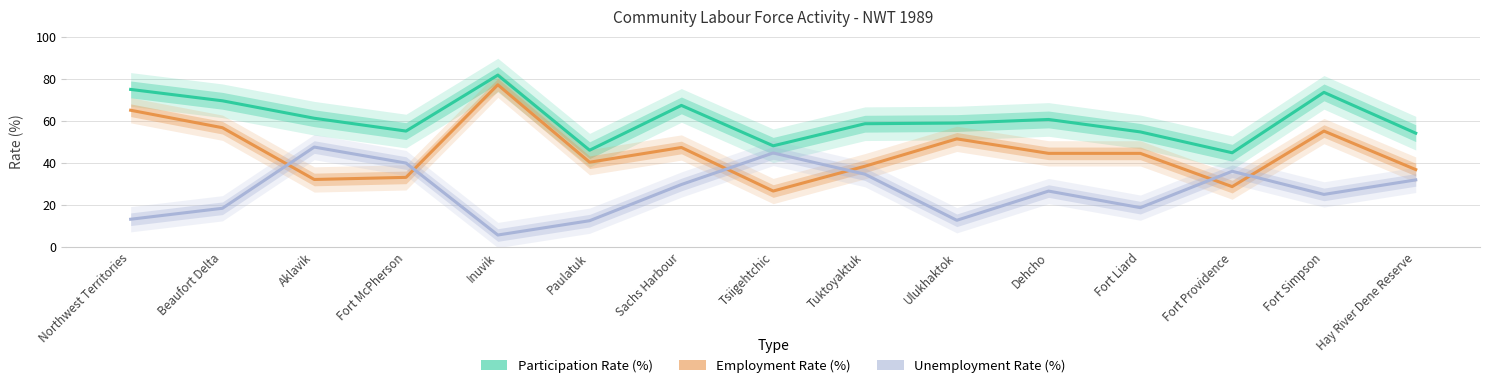

List the series in order of their peak value, highest first.

Participation Rate (%), Employment Rate (%), Unemployment Rate (%)